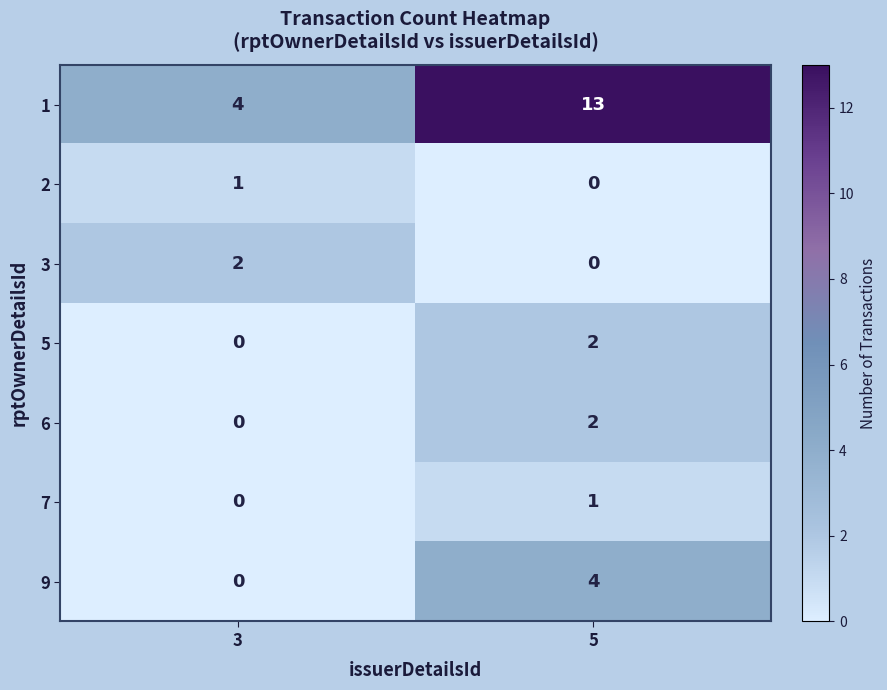

True or false: 5 has a value of 0 at 3.

True